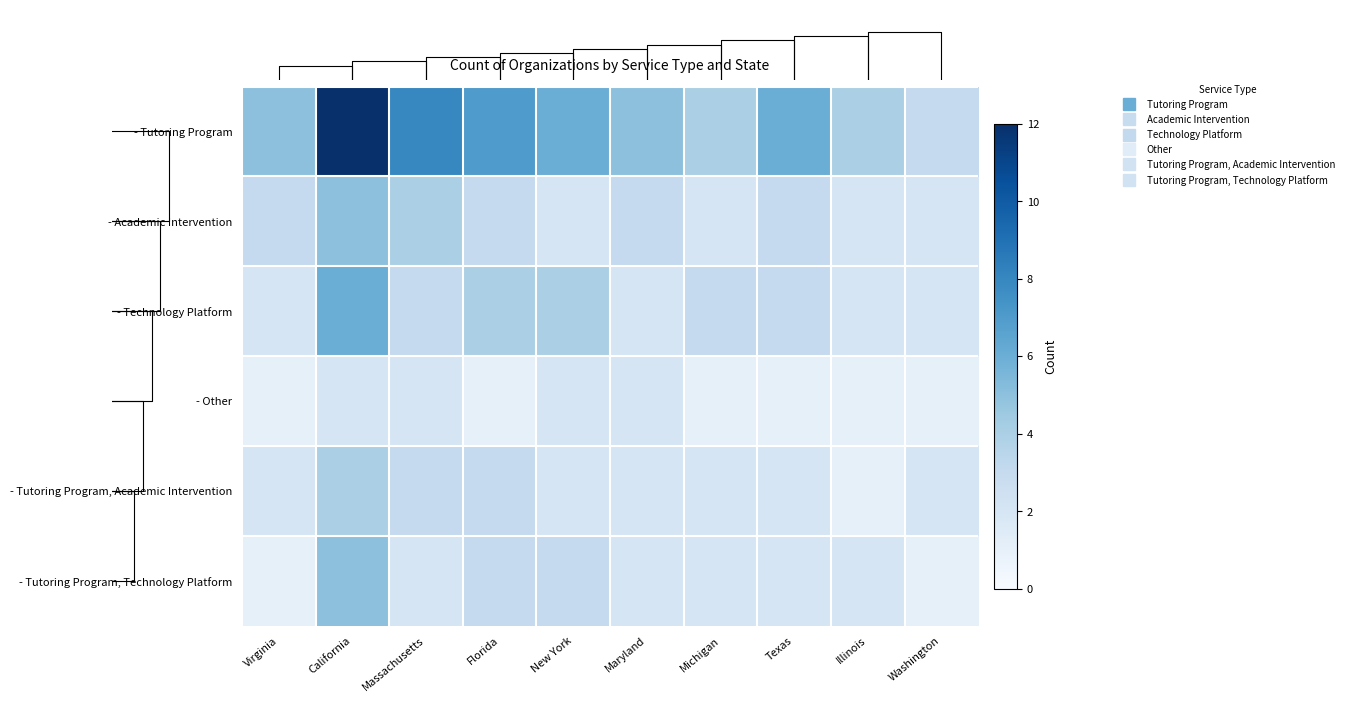

Which category has the lowest value in the - Technology Platform series?

Virginia